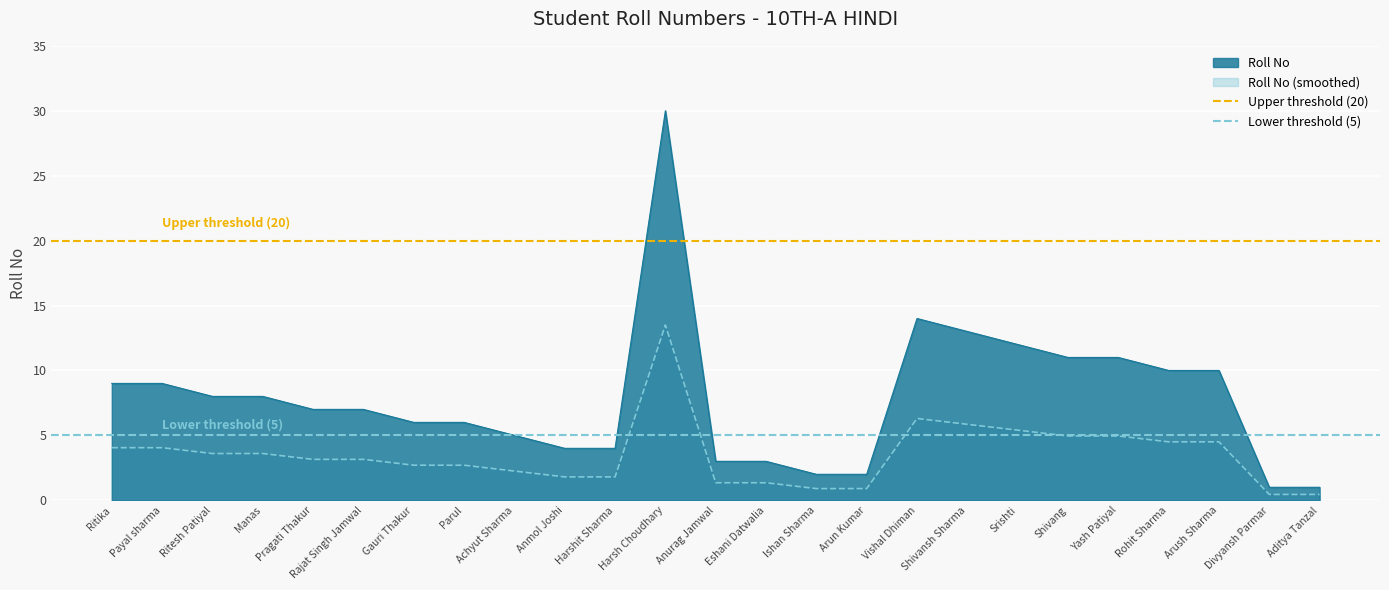

What is the value of the Upper threshold (20) point at the 1st from the left?

20